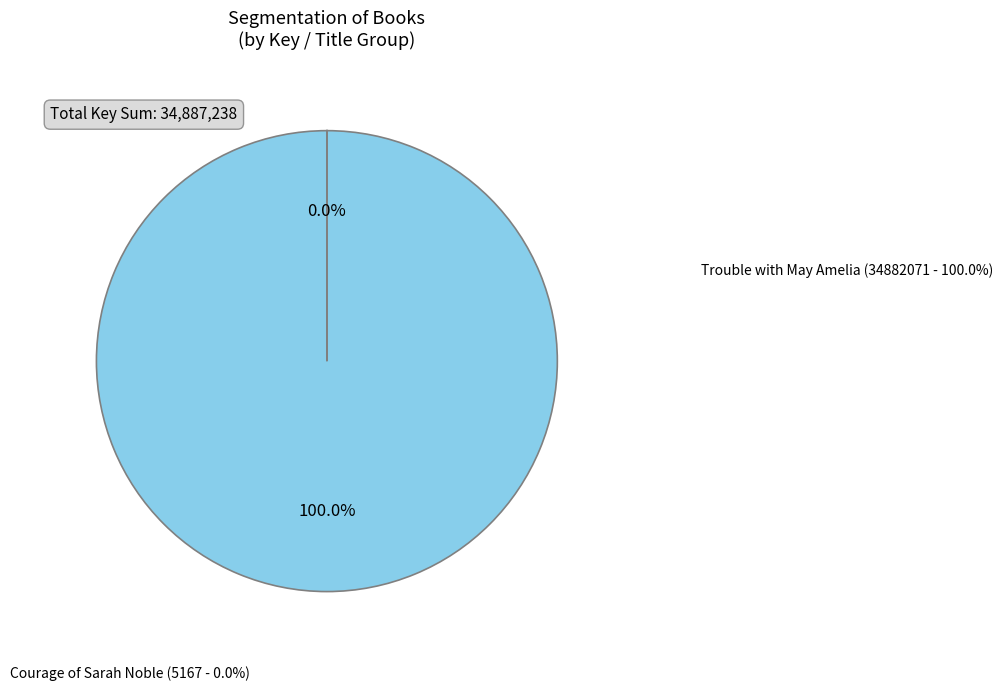

What percentage is NOT represented by Courage of Sarah Noble (Key: 5167)?

100.0%